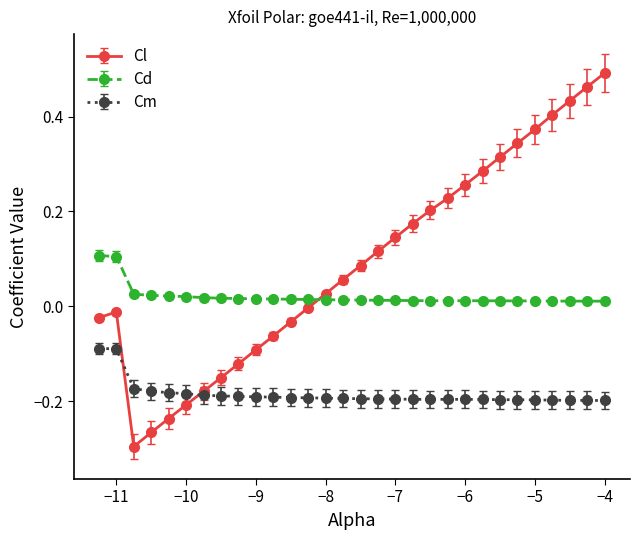

Which series has the largest range (max minus min)?

Cl